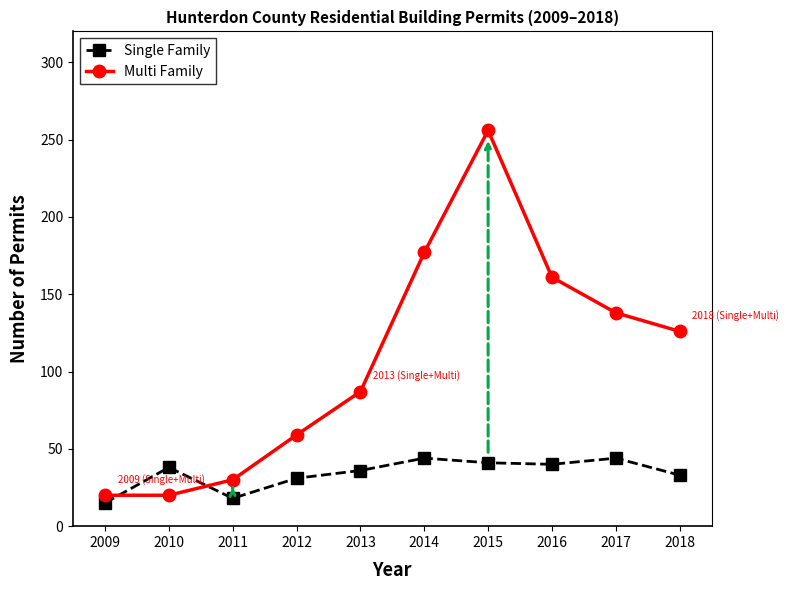

How many categories are shown in the chart?

10